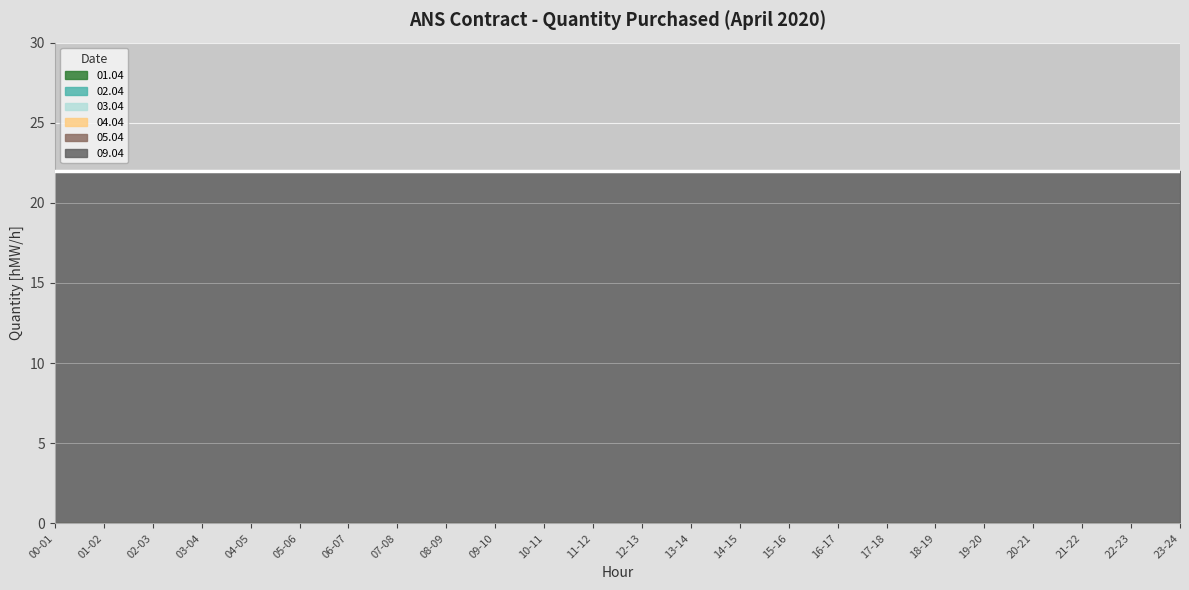

What is the label of the 5th point from the right?

19-20